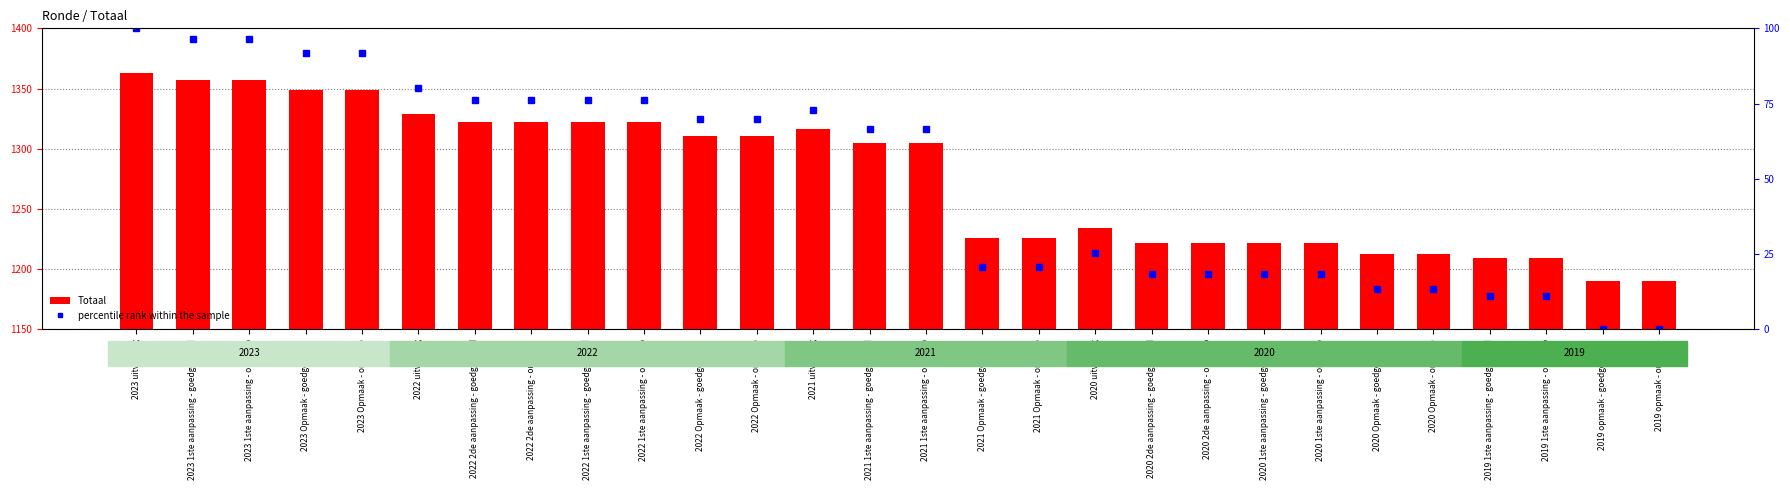

Does the chart contain any negative values?

No